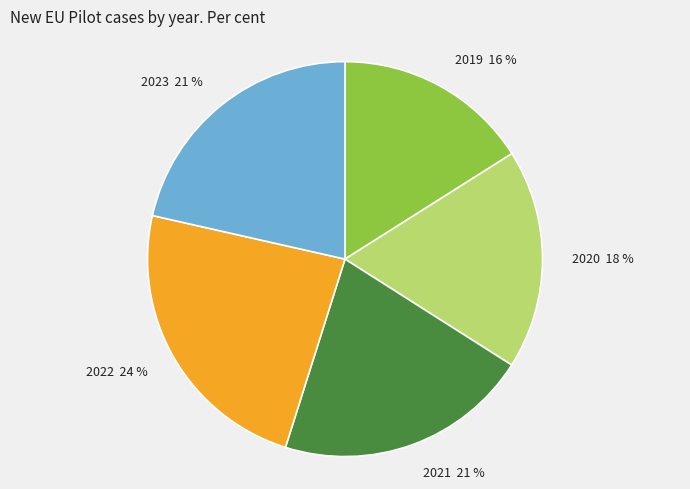

To the nearest percent, what is the difference between the largest and smallest slice percentages?

8%